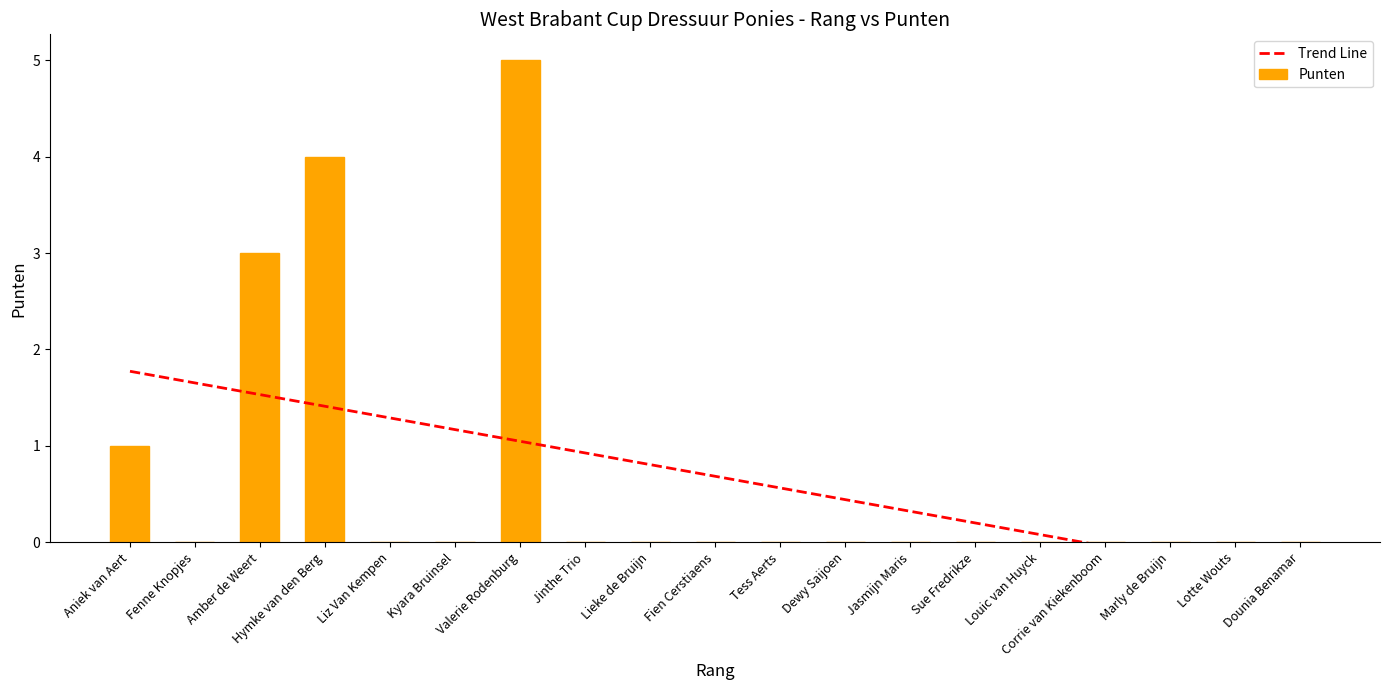

Is the value of Trend Line at Valerie Rodenburg greater than the value of Punten at Hymke van den Berg?

No